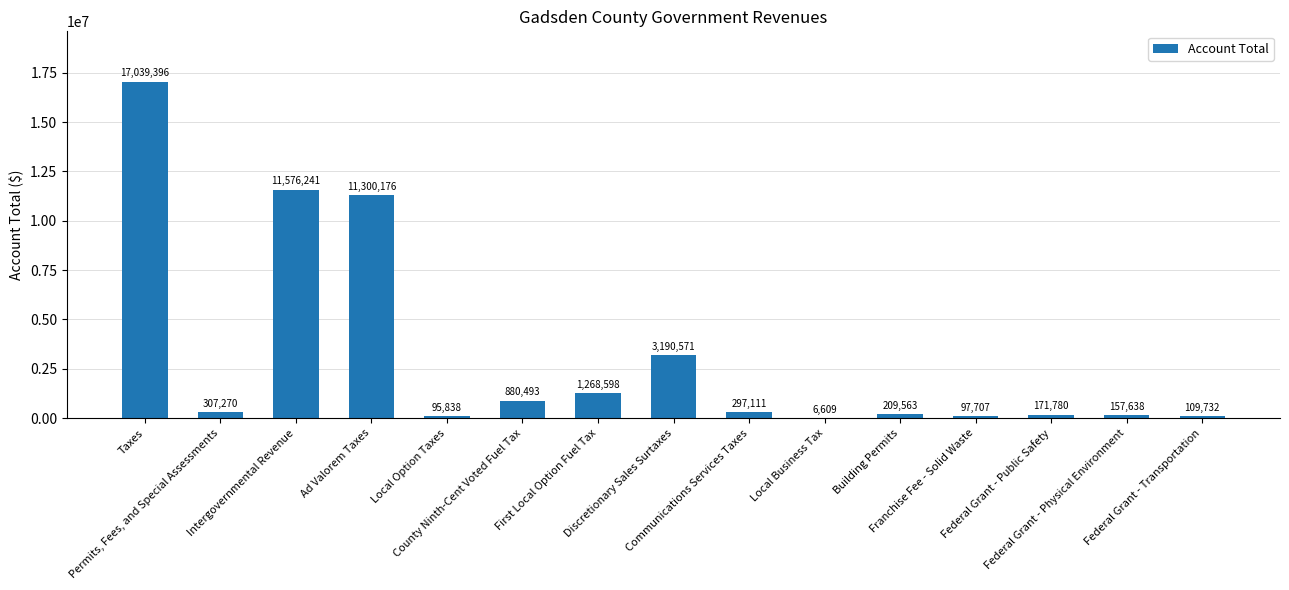

What is the greatest value displayed?

17039396